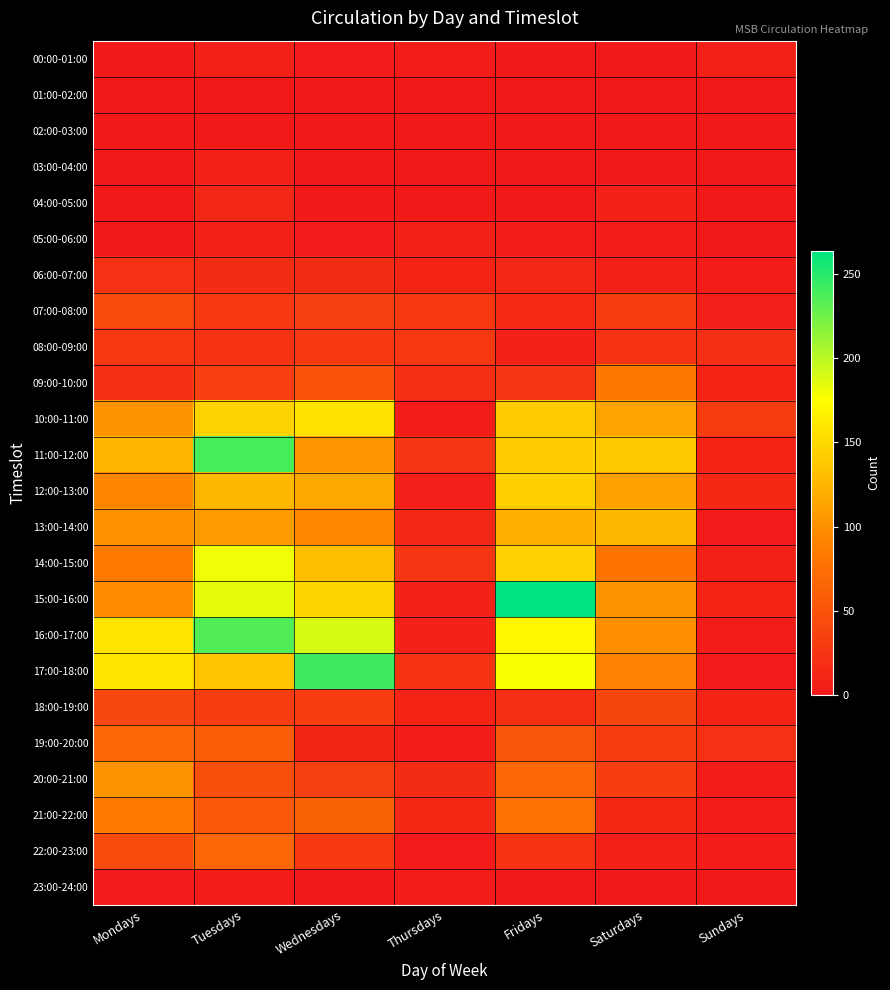

At Thursdays, list the series in order from smallest to largest.

01:00-02:00, 02:00-03:00, 03:00-04:00, 04:00-05:00, 22:00-23:00, 00:00-01:00, 10:00-11:00, 19:00-20:00, 23:00-24:00, 12:00-13:00, 05:00-06:00, 16:00-17:00, 15:00-16:00, 06:00-07:00, 18:00-19:00, 13:00-14:00, 21:00-22:00, 20:00-21:00, 09:00-10:00, 17:00-18:00, 11:00-12:00, 14:00-15:00, 07:00-08:00, 08:00-09:00